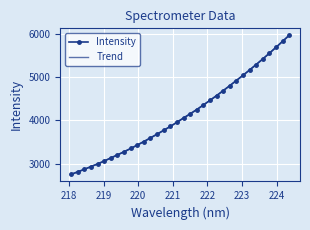

What is the highest value of the Intensity series?

5959.1